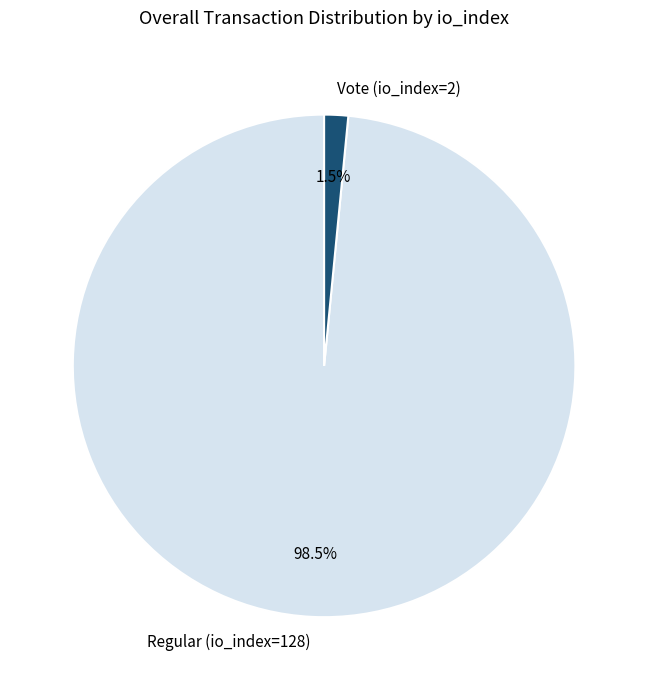

Rank the categories by value from highest to lowest.

Regular (io_index=128), Vote (io_index=2)